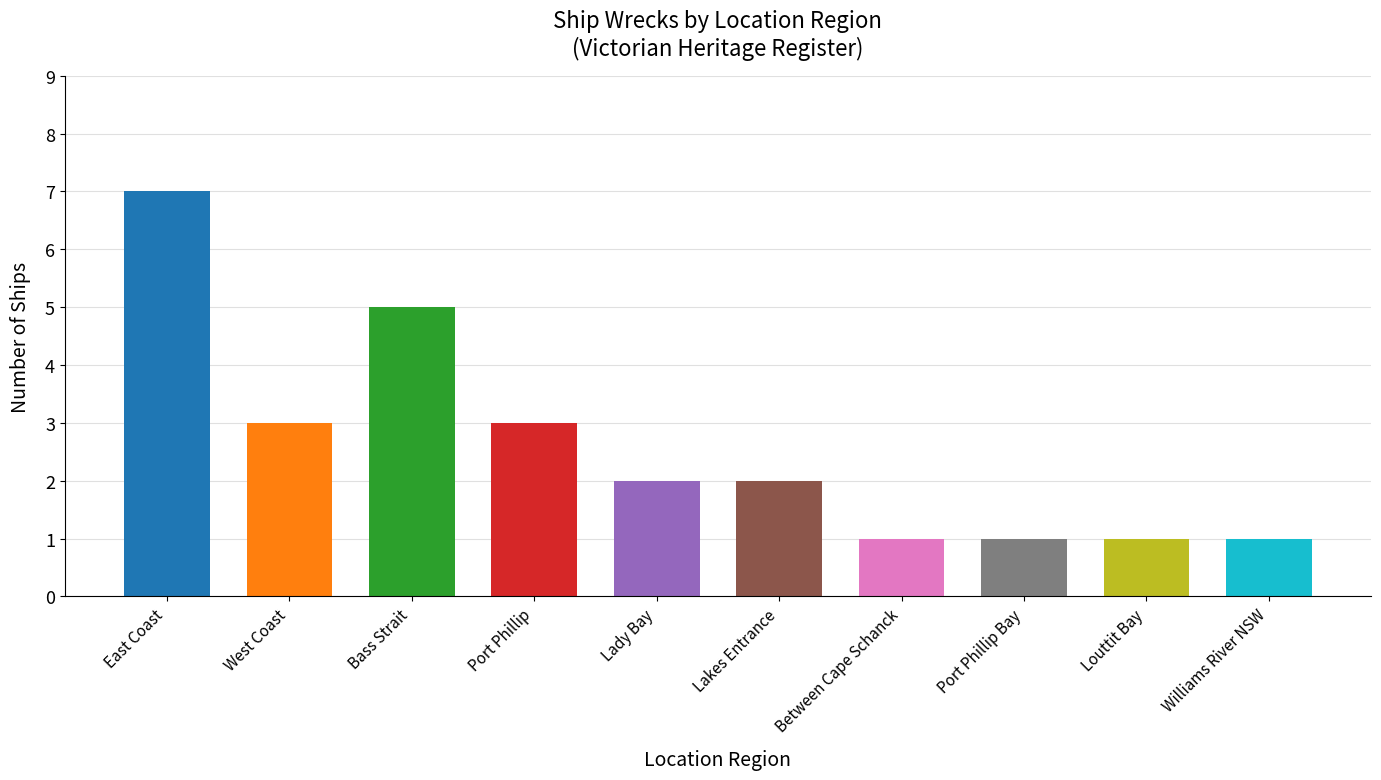

What is the difference between the second highest and second lowest values?

4